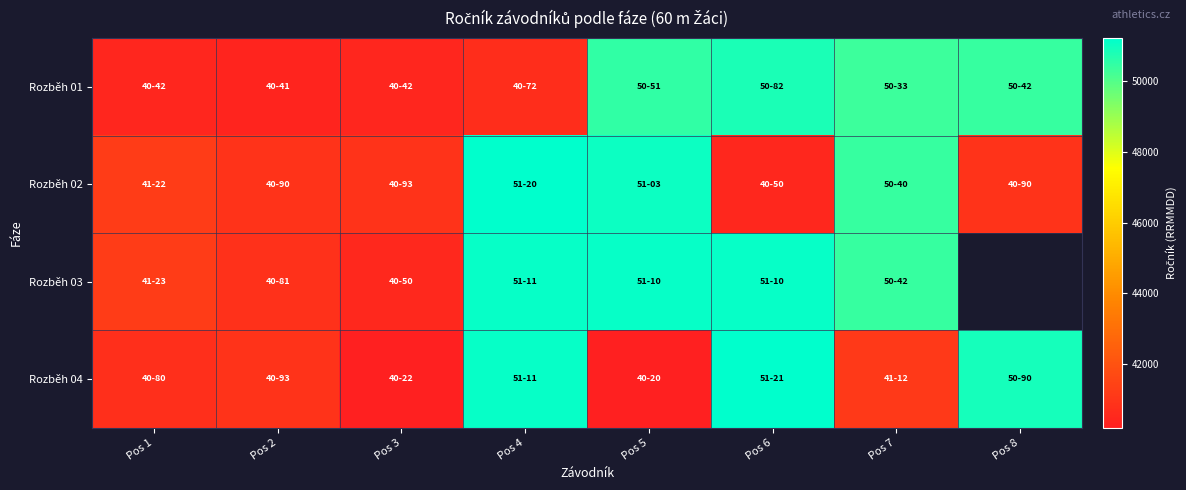

What is the total value across all series at Pos 5?

192858.0